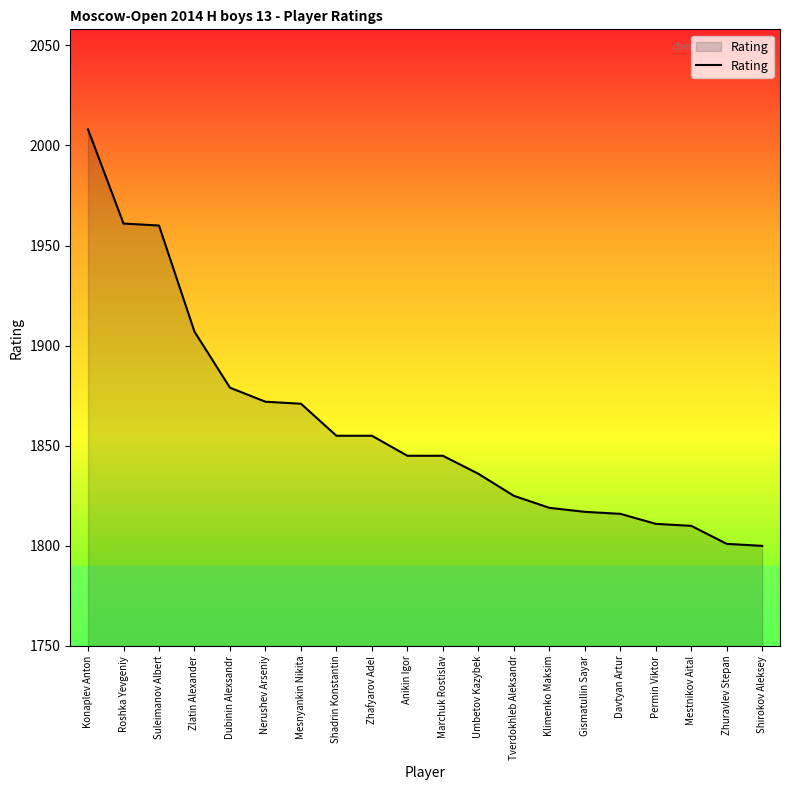

How many values are below 1845?

9